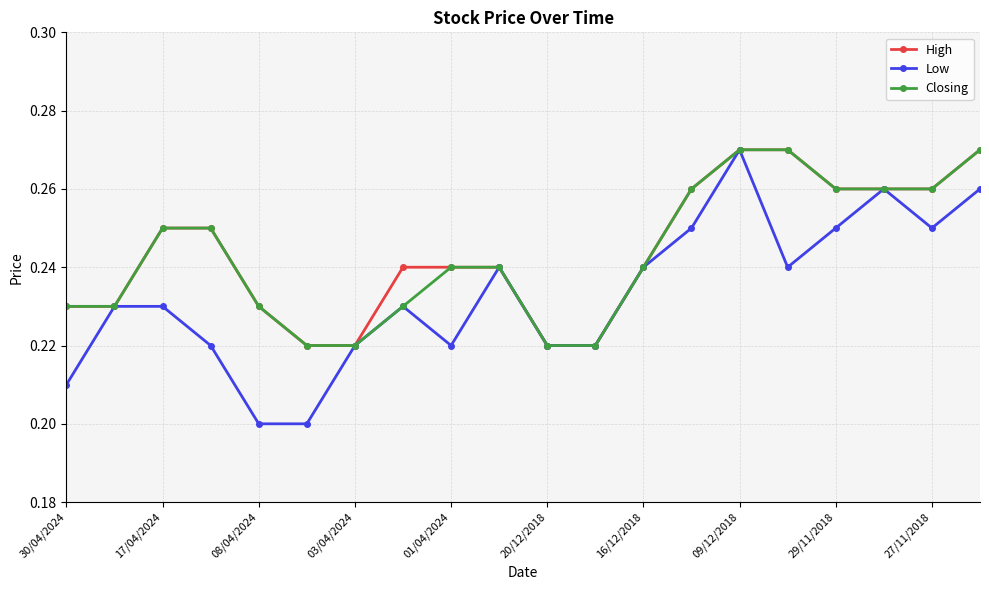

At how many categories does at least one series exceed 0?

20